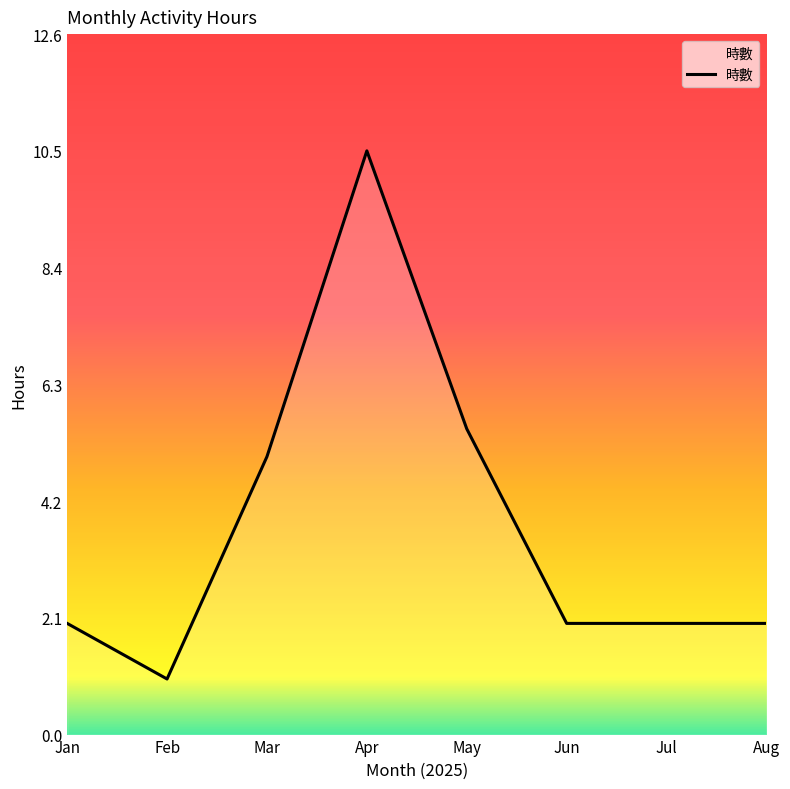

What is the minimum value shown in the chart?

1.0